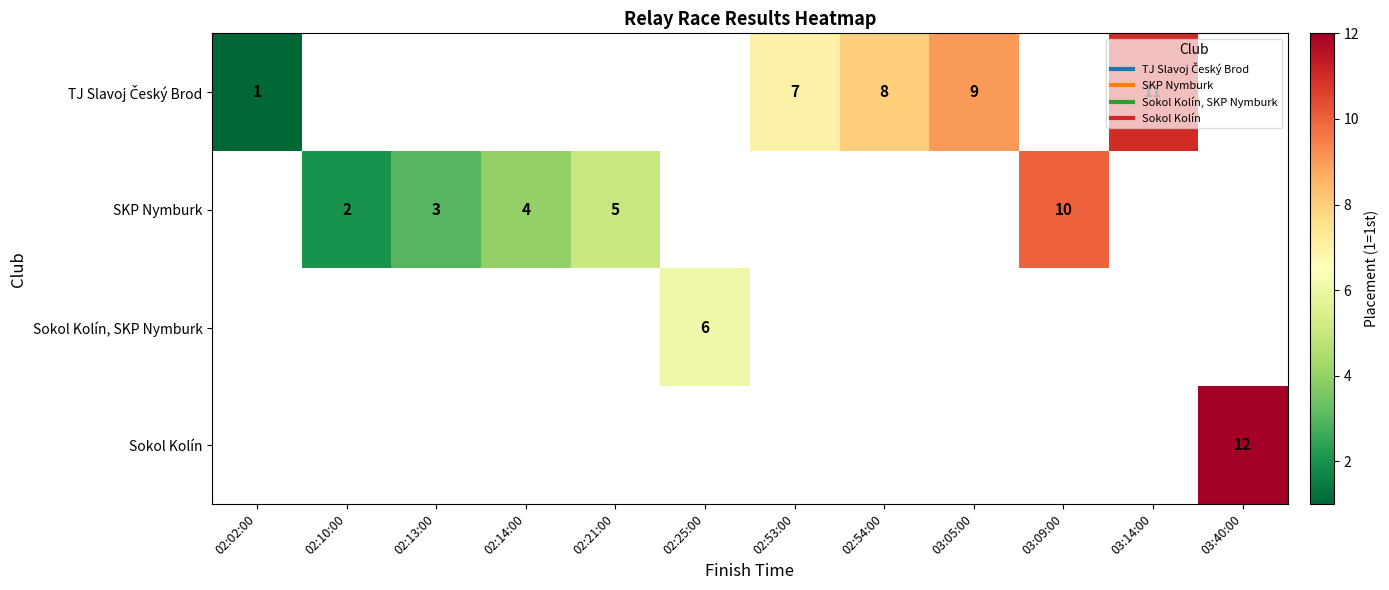

Count the SKP Nymburk values in the range 4 to 10.

3